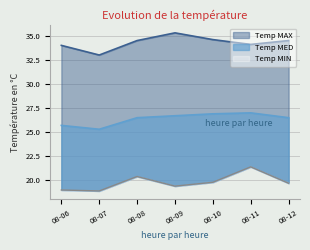

List the series in order of their overall mean, highest first.

Temp MAX, Temp MED, Temp MIN